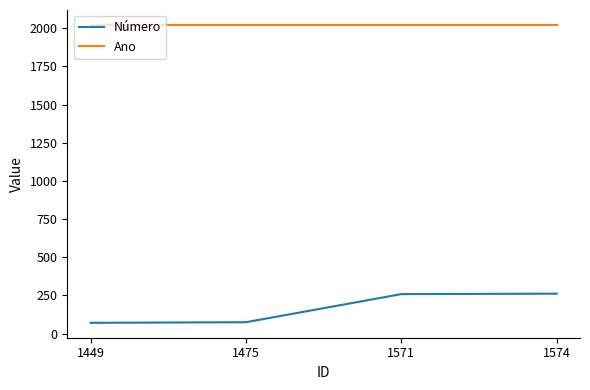

True or false: Número has more than 2 points higher than both neighbors.

False